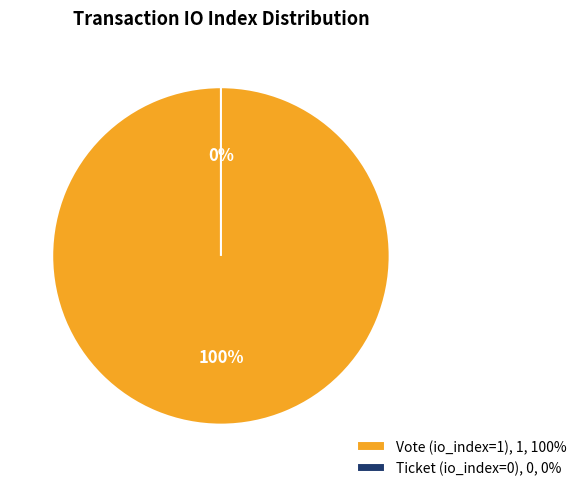

To the nearest percent, what is the difference between the Ticket (io_index=0) and Vote (io_index=1) slice percentages?

100%